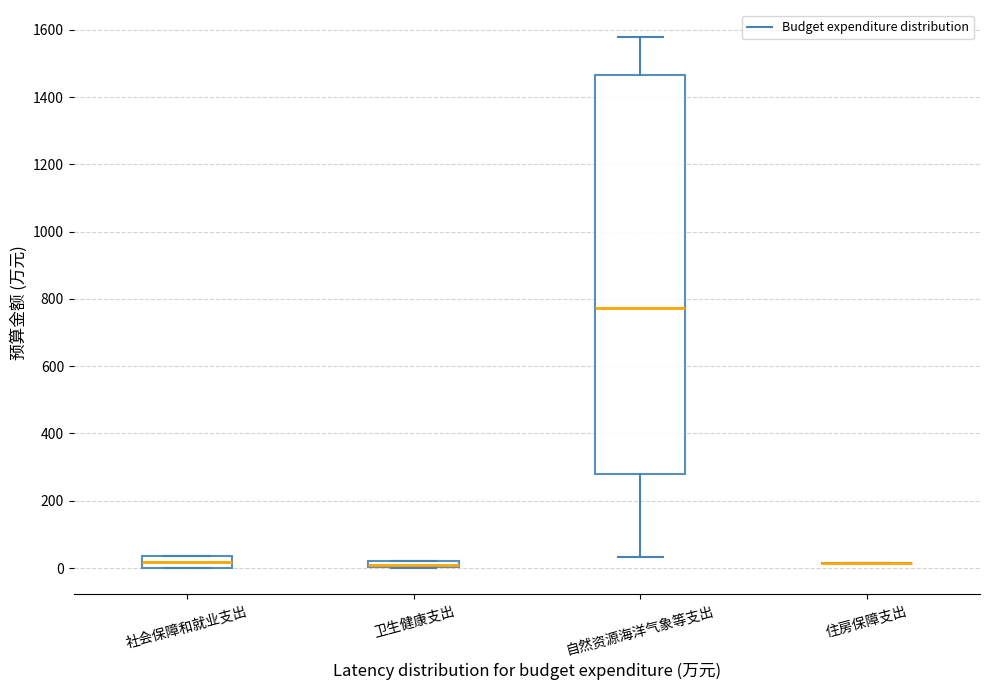

Comparing the boxes themselves (not the whiskers), which one is the tallest?

自然资源海洋气象等支出